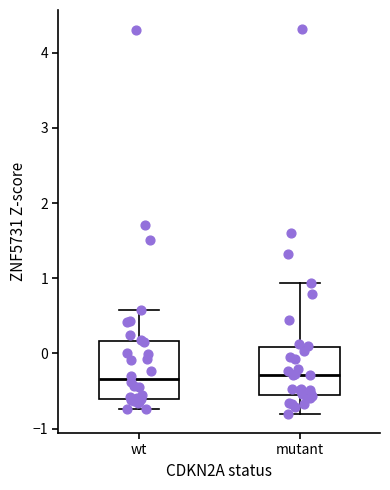

Reading left to right, transcribe this box plot: for each box, give where its median line is, the range the box spans, and where its two whiskers end, as read against the y-axis. The values are not printed on the chart, so give them approximately, as read against the axis.

wt: median -0.3, box -0.6 to 0.2, whiskers -0.7 to 0.6
mutant: median -0.3, box -0.6 to 0.1, whiskers -0.8 to 0.9